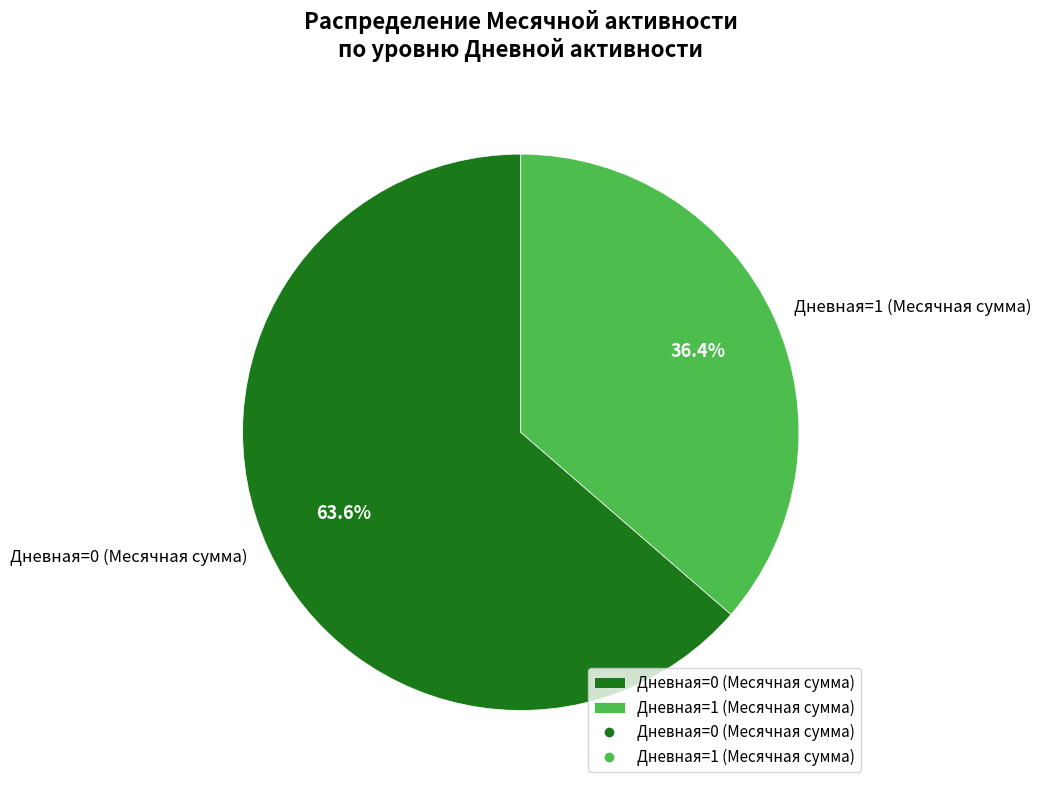

What is the smallest slice in the pie chart?

Дневная=1 (Месячная сумма)